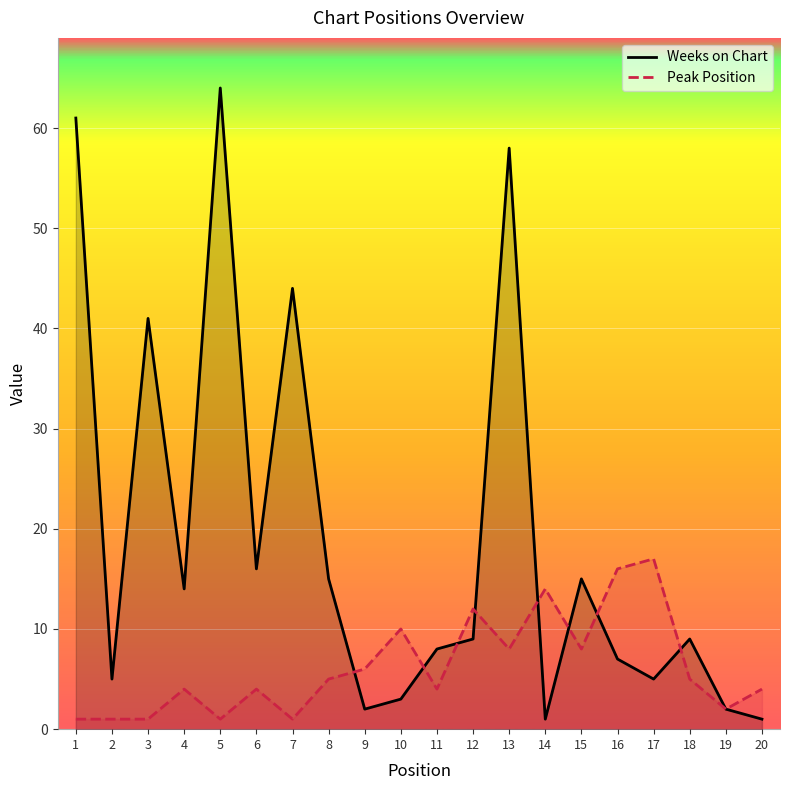

Is it true that Weeks on Chart equals 41 at 3?

True